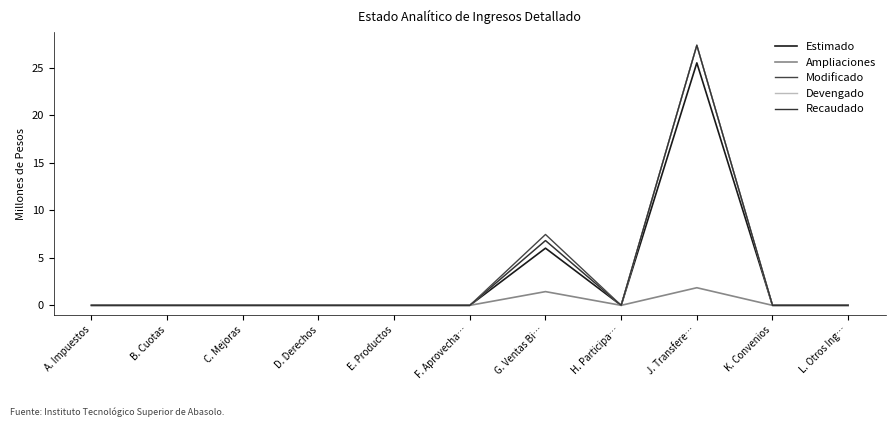

True or false: Estimado and Devengado intersect in this chart.

False